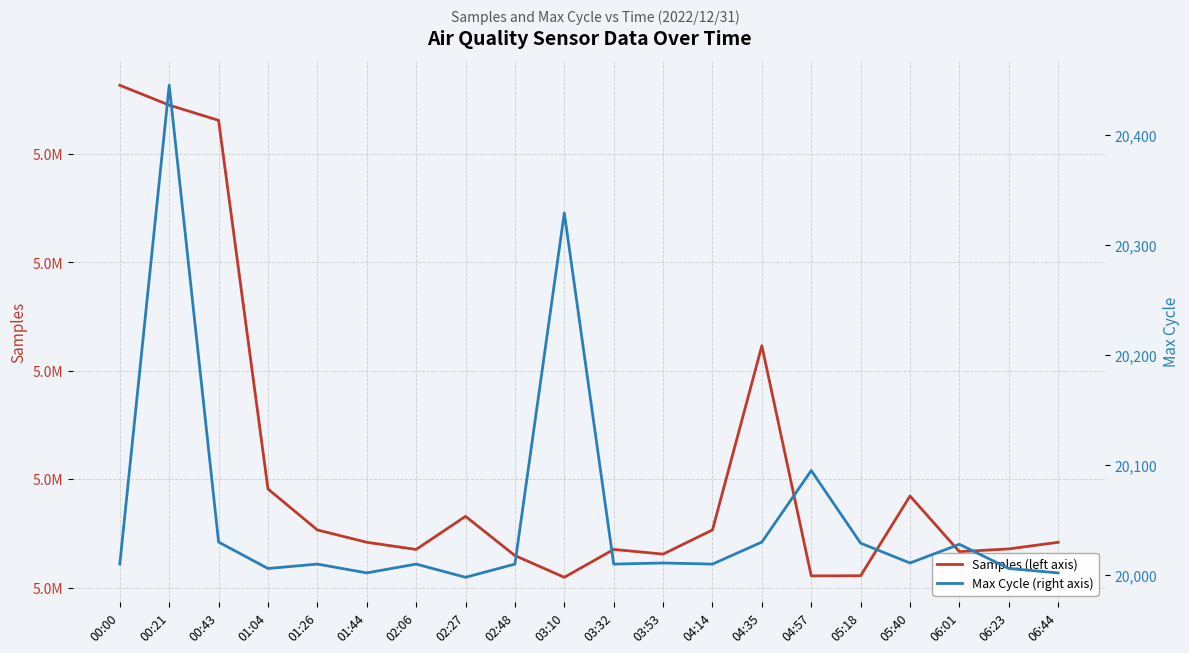

What is the sum of all Max Cycle (right axis) values?

401082